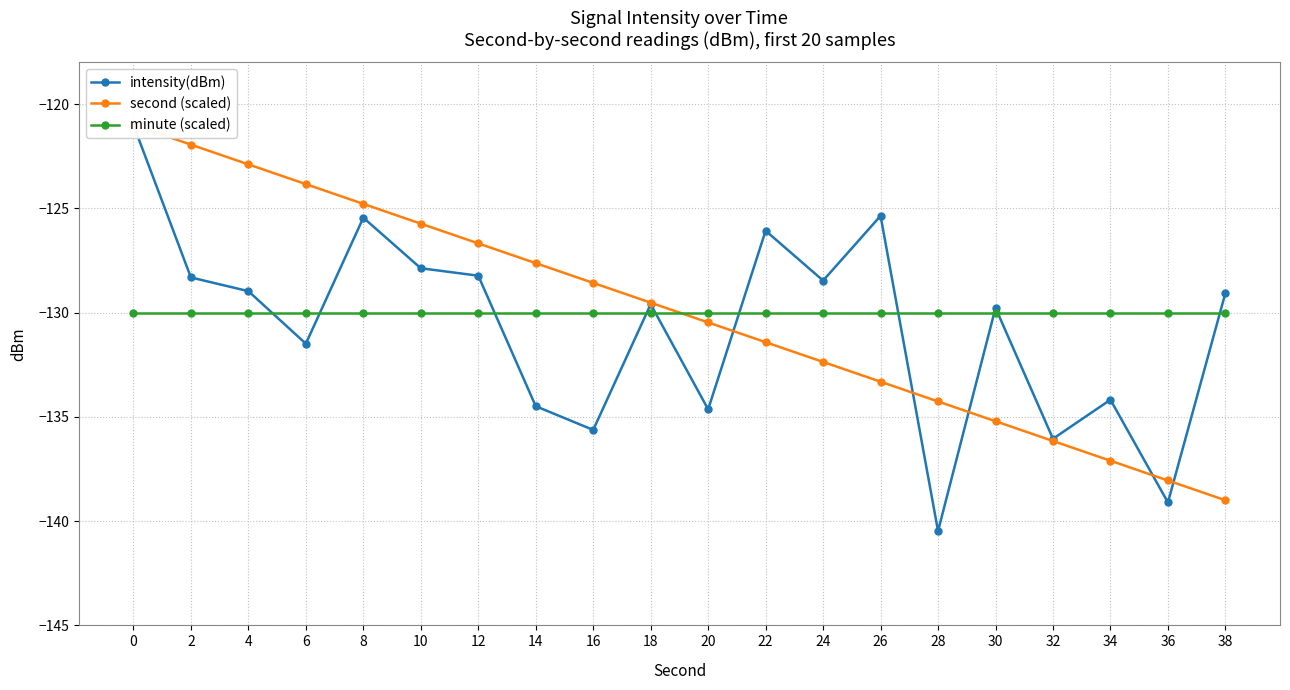

True or false: second (scaled) has a value of -128.6 at 16.

True